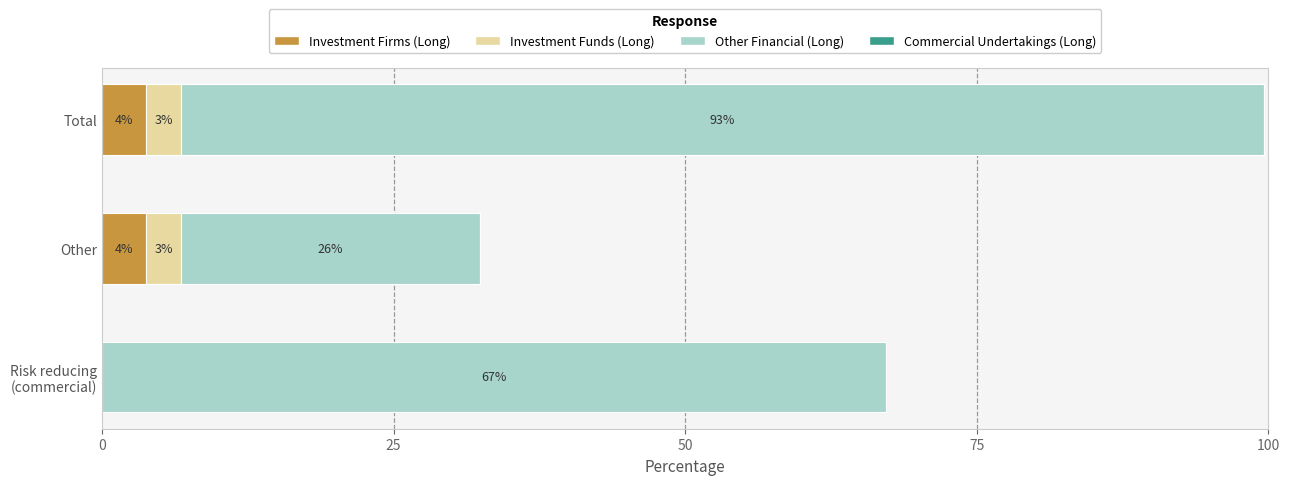

At which category is the sum across all series the highest?

Total